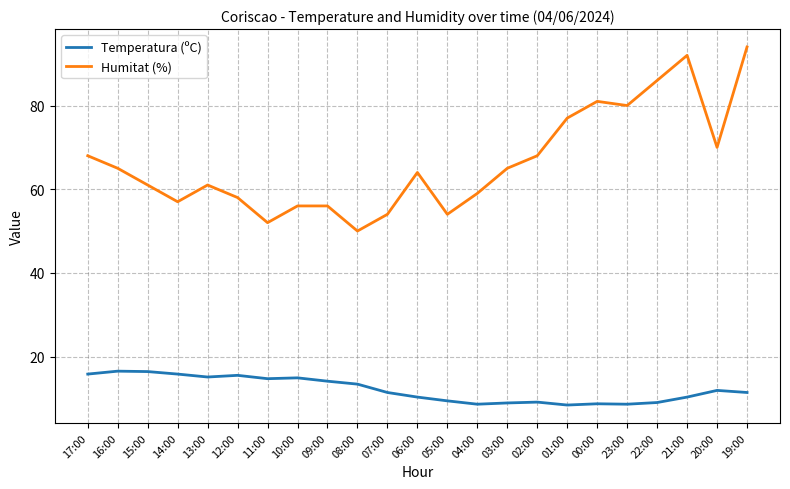

At which label is Humitat (%) closest to 72?

20:00